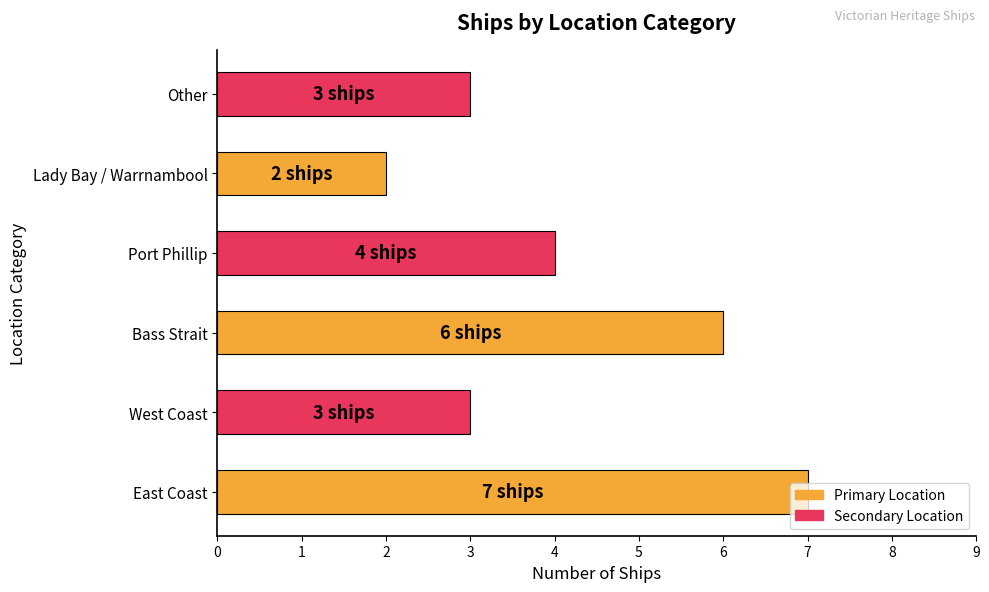

What is the ratio of the value at Port Phillip to the value at East Coast?

0.6